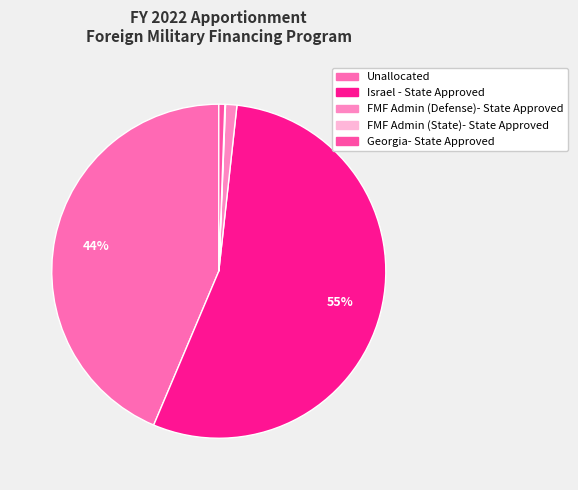

Combined, do Unallocated and FMF Admin (Defense)- State Approved account for over 50%?

No